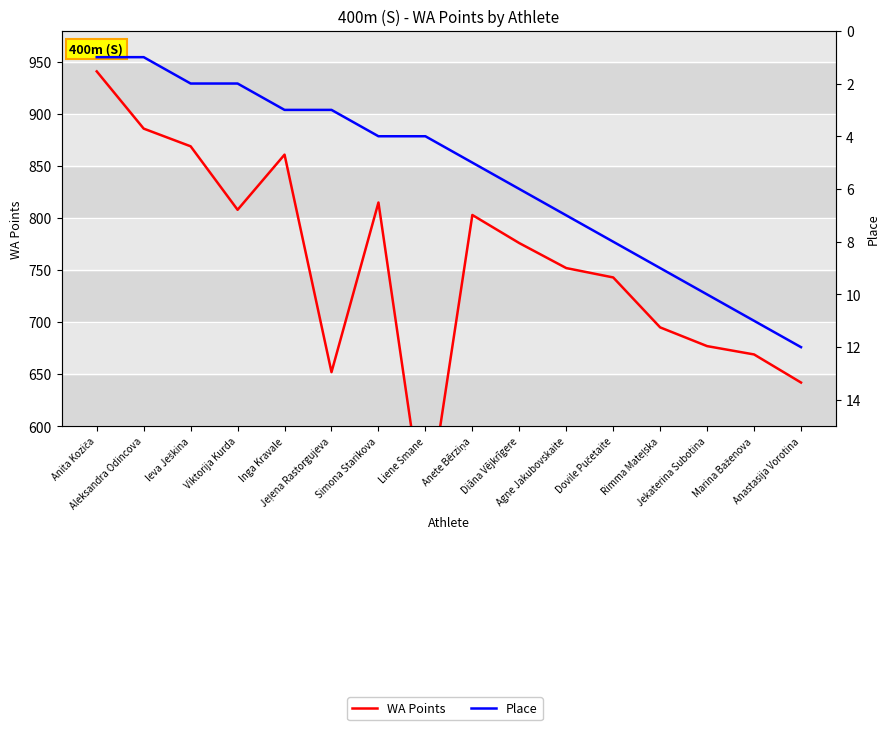

What are all the series names shown in the legend?

WA Points, Place